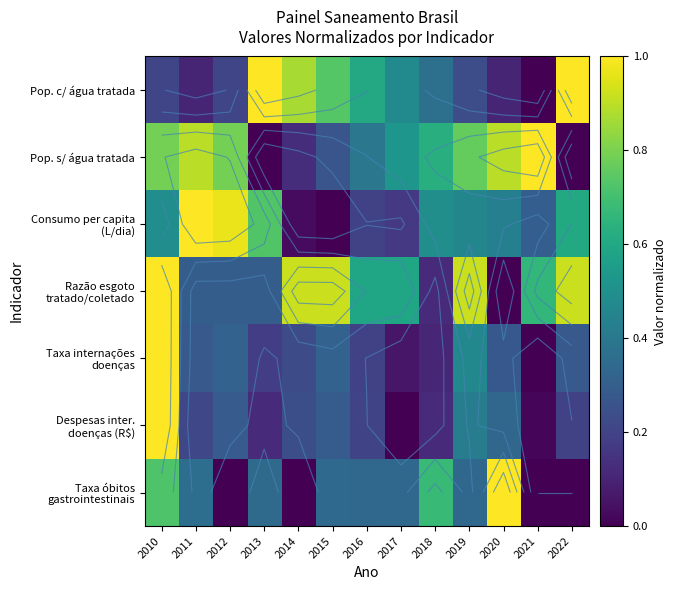

Is it true that Pop. s/ água tratada equals 1.2 at 2019?

False